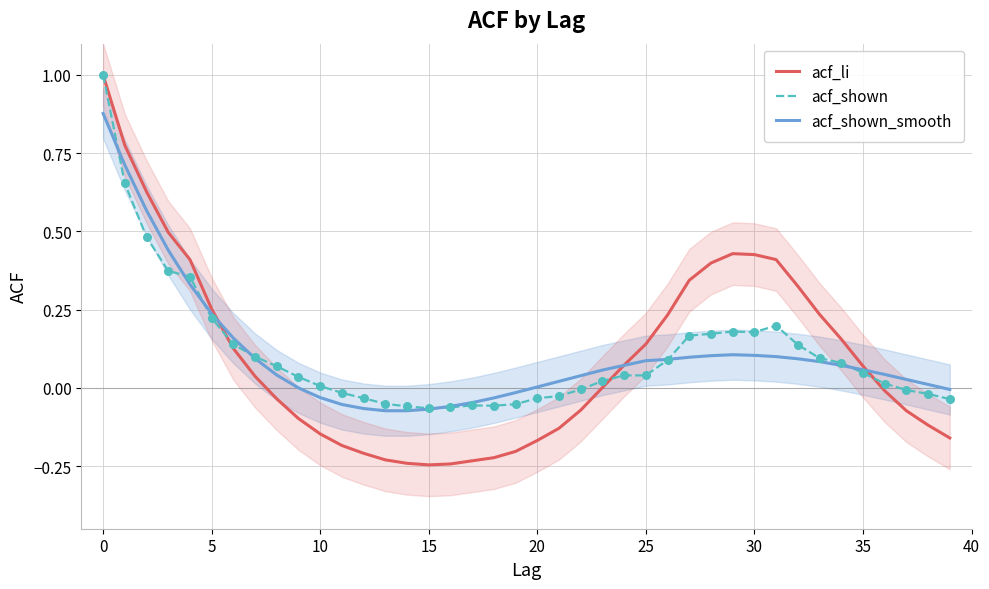

What is the total value across all series at 18?

-0.3